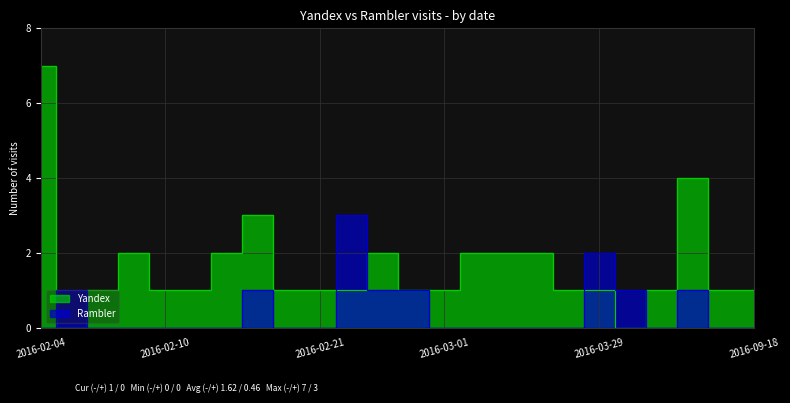

At which category does Yandex reach its first local valley?

2016-02-05